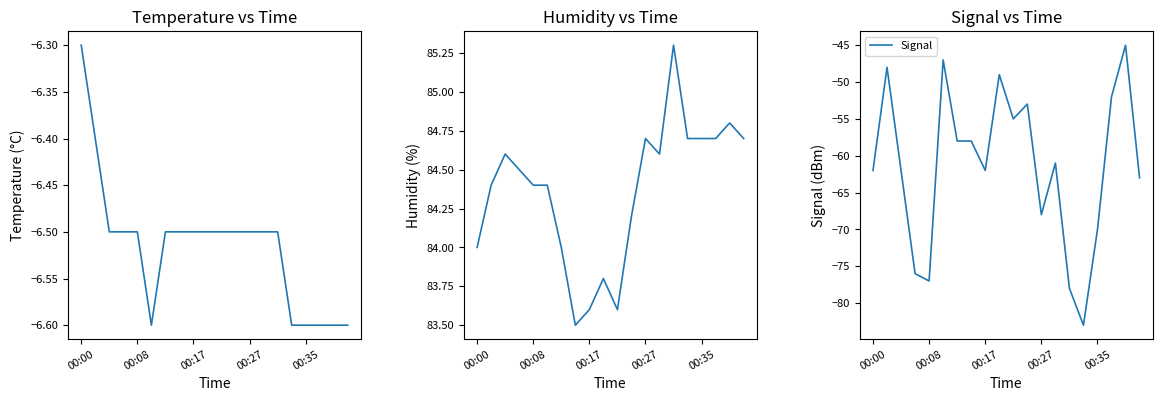

True or false: Signal has a value of -27.5 at 13.

False